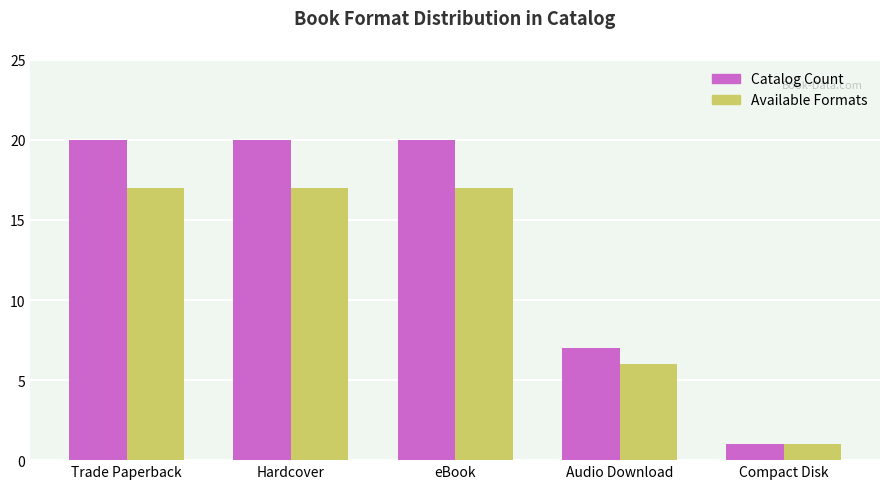

What is the total value across all series at eBook?

37